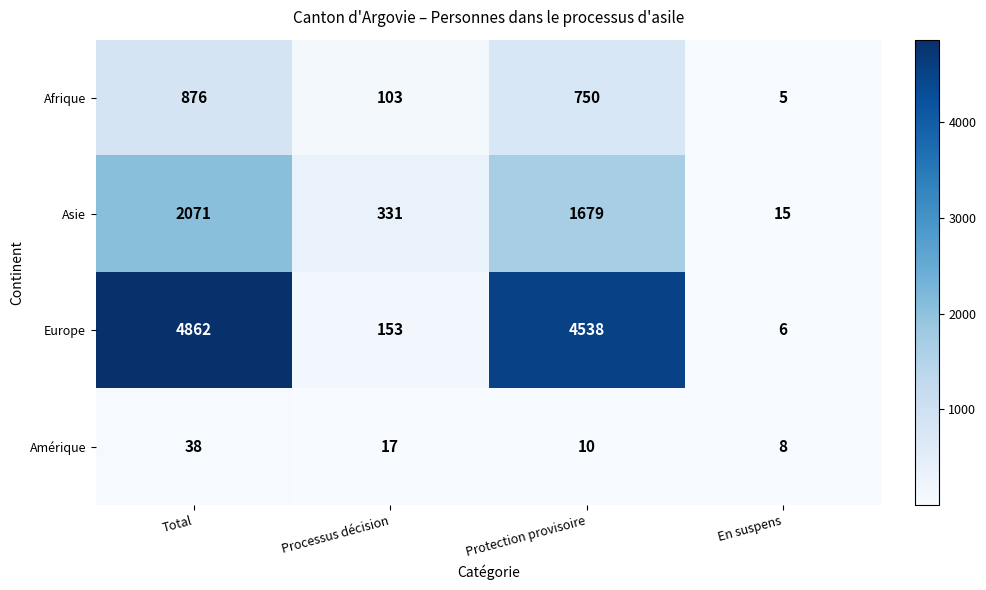

What is the difference between the highest and lowest values at Total?

4824